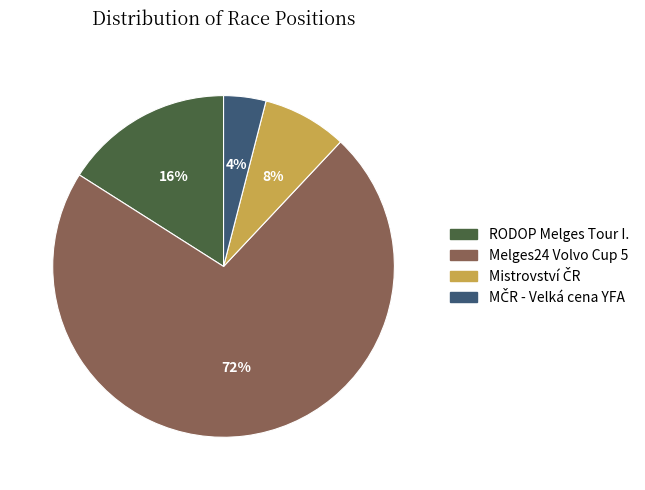

To the nearest percent, what is the average slice percentage?

25%